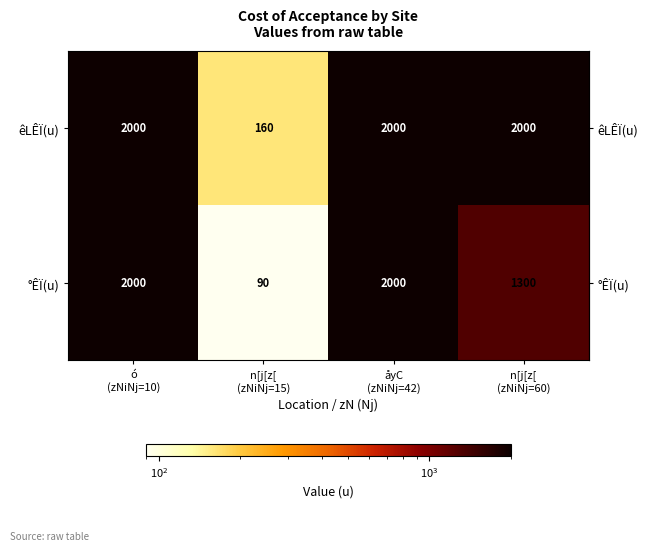

List the series in order of their overall mean, lowest first.

°ÊÏ(u), êLÊÏ(u)